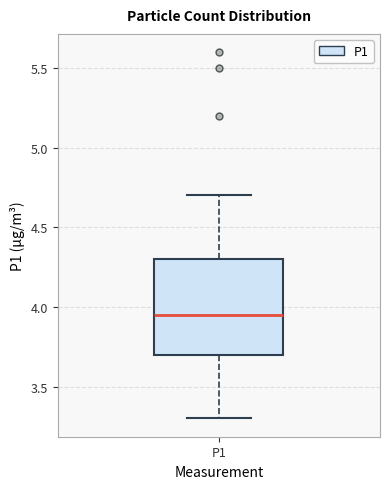

Transcribe this box plot: give where the median line is, the range the box spans, and where the two whiskers end, as read against the y-axis. The values are not printed on the chart, so give them approximately, as read against the axis.

median 3.95, box 3.70 to 4.30, whiskers 3.30 to 4.70